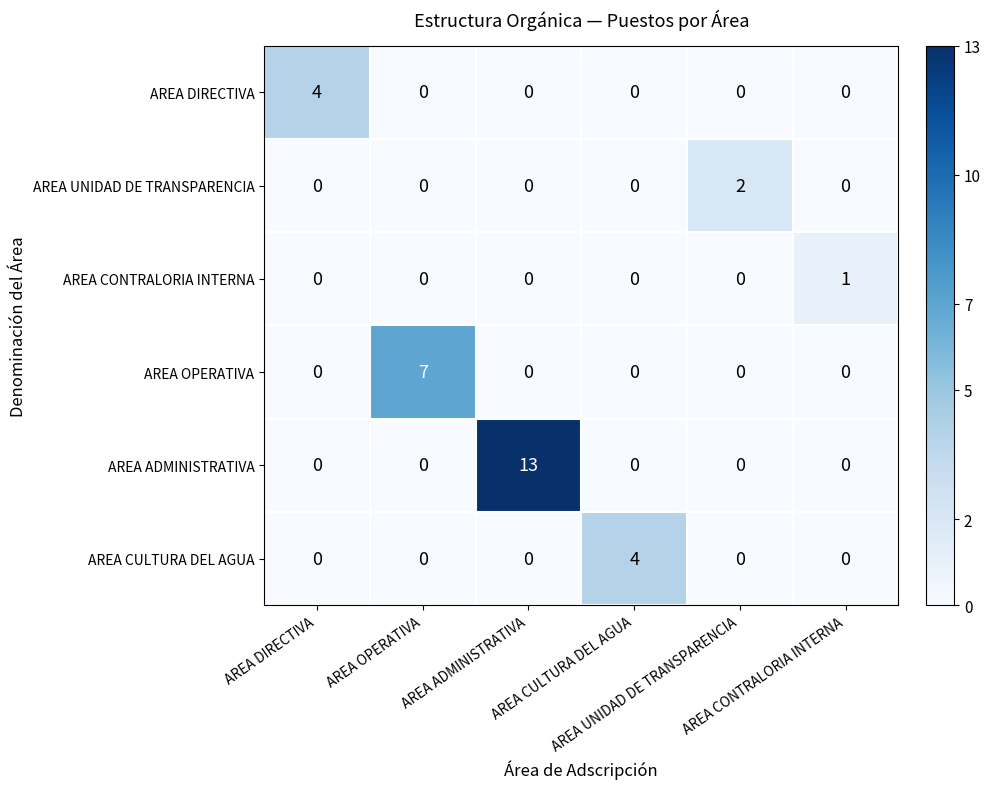

Which series has the largest total across all categories?

AREA ADMINISTRATIVA